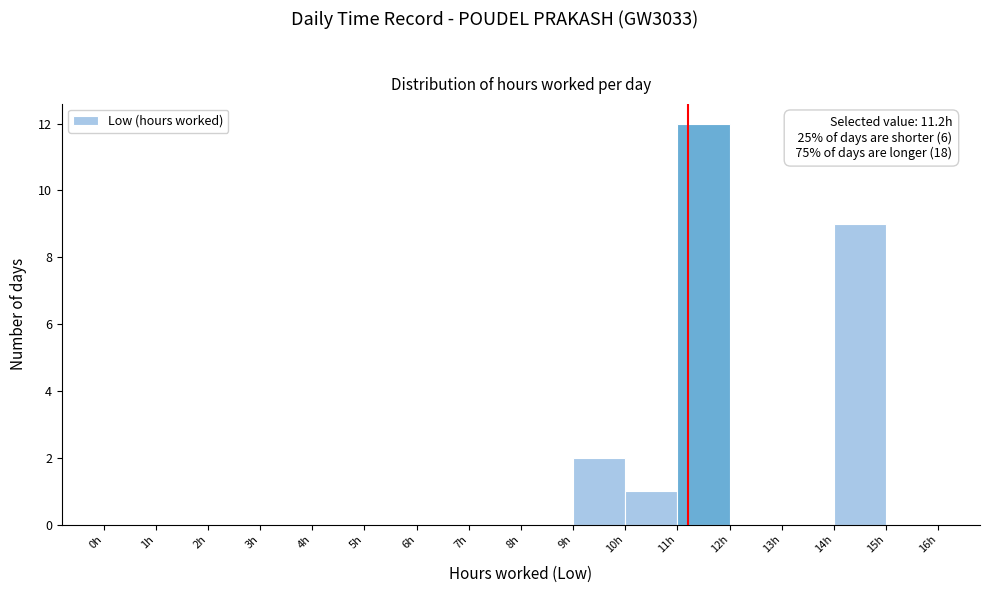

Over which range of the x-axis is the bar tallest?

11 to 12